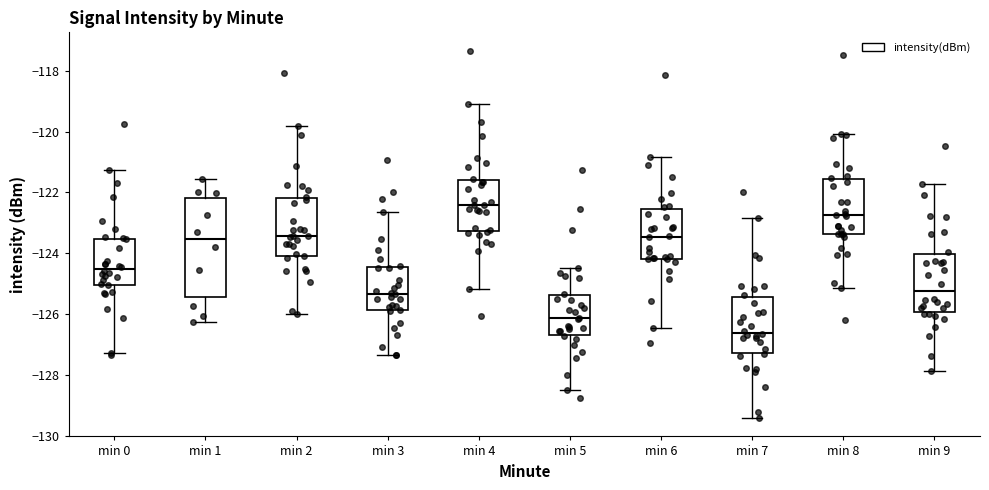

Which box has the highest median line?

min 4